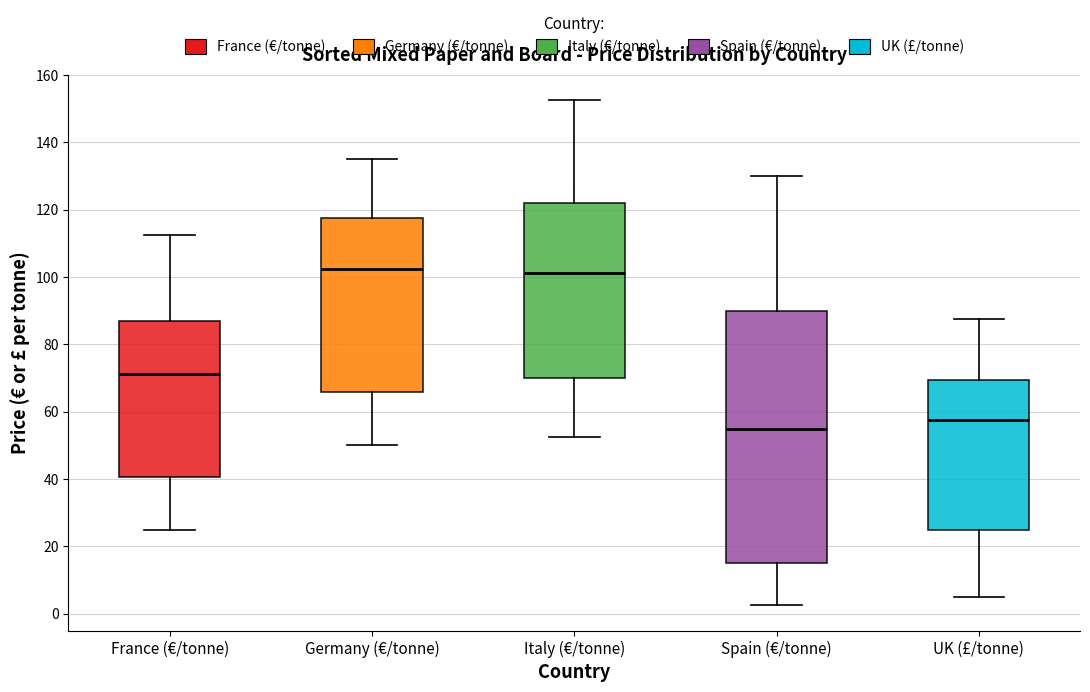

Reading left to right, transcribe this box plot: for each box, give where its median line is, the range the box spans, and where its two whiskers end, as read against the y-axis. The values are not printed on the chart, so give them approximately, as read against the axis.

France (€/tonne): median 72, box 40 to 86, whiskers 26 to 112
Germany (€/tonne): median 102, box 66 to 118, whiskers 50 to 136
Italy (€/tonne): median 102, box 70 to 122, whiskers 52 to 152
Spain (€/tonne): median 56, box 16 to 90, whiskers 2 to 130
UK (£/tonne): median 58, box 26 to 70, whiskers 6 to 88